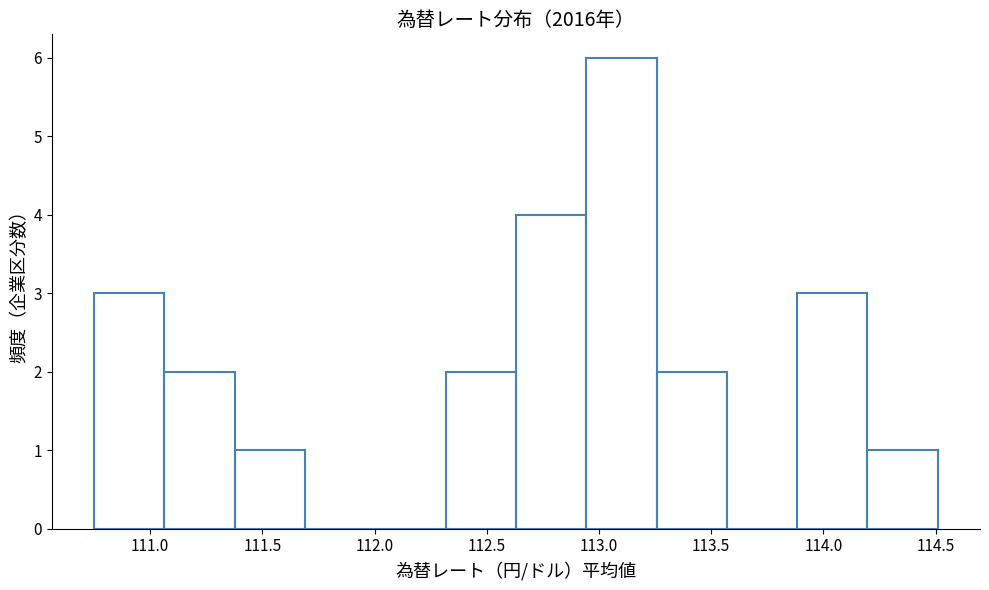

Reading left to right, transcribe this chart: for each bar, give the range it covers on the x-axis and its height. Neither the bar edges nor the heights are printed on the chart, so give them approximately, as read against the axes.

110.75 to 111.05: 3
111.05 to 111.40: 2
111.40 to 111.70: 1
111.70 to 112.00: 0
112.00 to 112.30: 0
112.30 to 112.65: 2
112.65 to 112.95: 4
112.95 to 113.25: 6
113.25 to 113.55: 2
113.55 to 113.90: 0
113.90 to 114.20: 3
114.20 to 114.50: 1